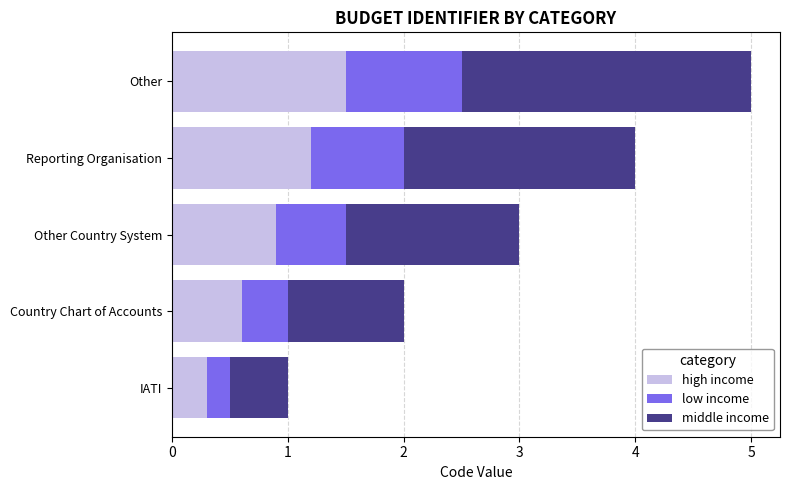

List the labels in order of high income value, smallest first.

IATI, Country Chart of Accounts, Other Country System, Reporting Organisation, Other